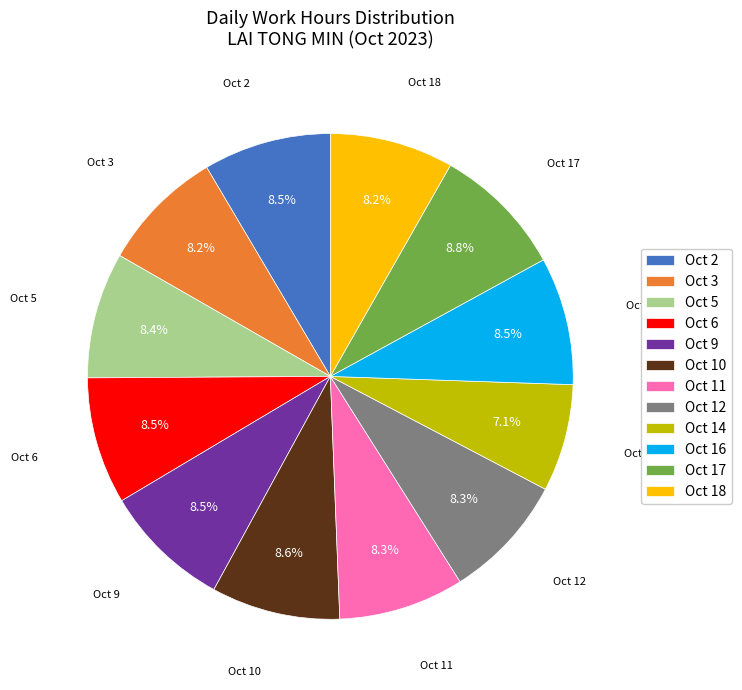

What percentage do Oct 17 and Oct 11 together represent?

17.1%